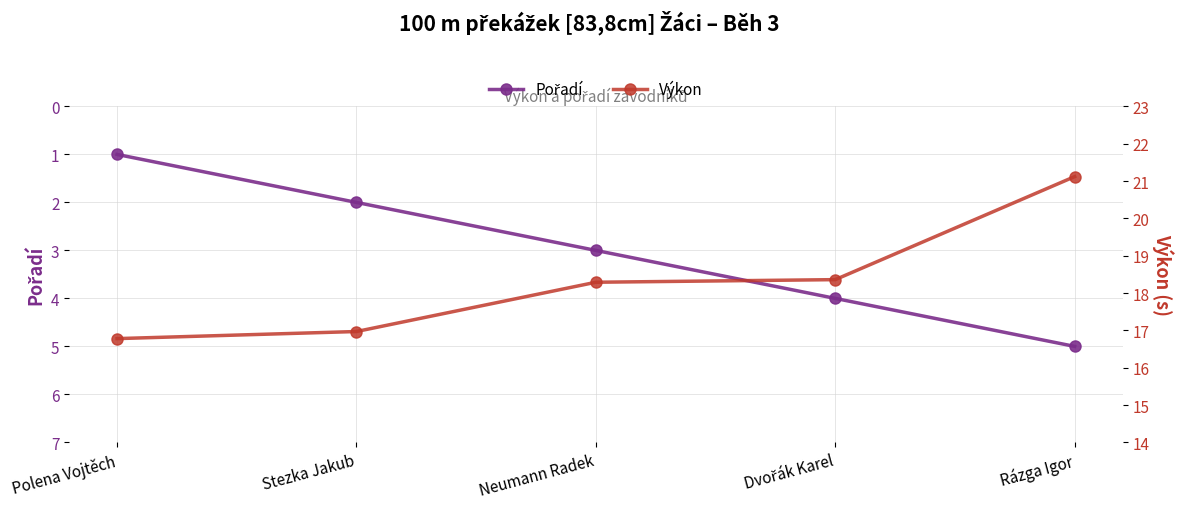

Is it true that Pořadí equals 2.9 at Stezka Jakub?

False